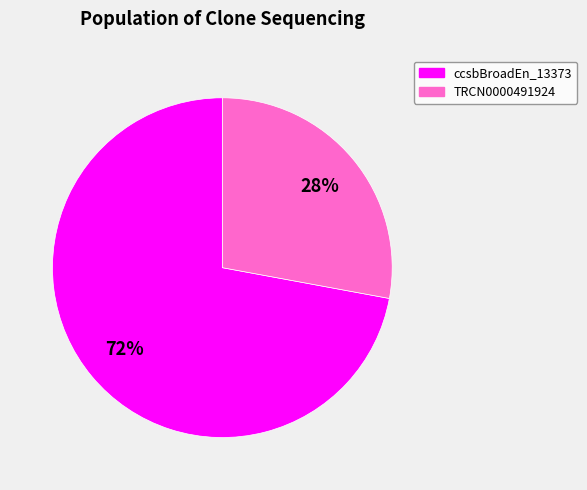

Does any single category account for the majority?

Yes